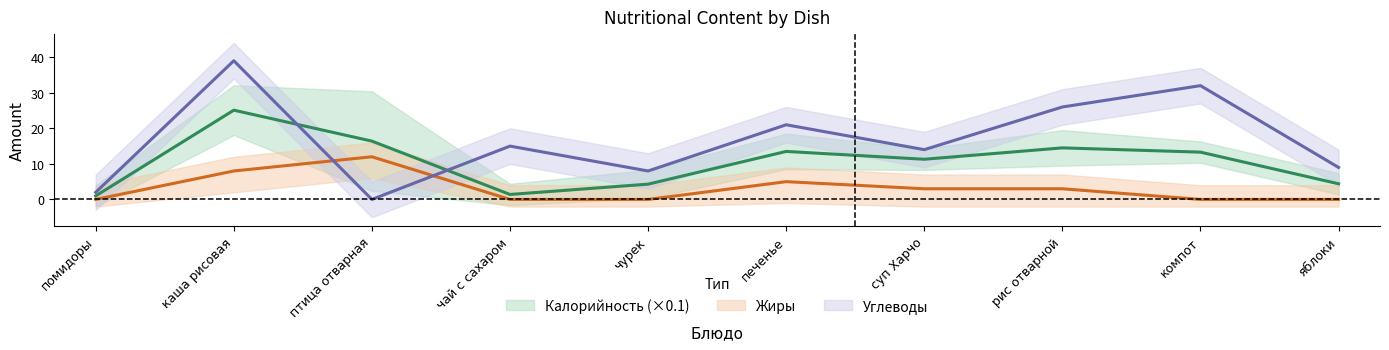

What is the average value of the Калорийность series?

10.5